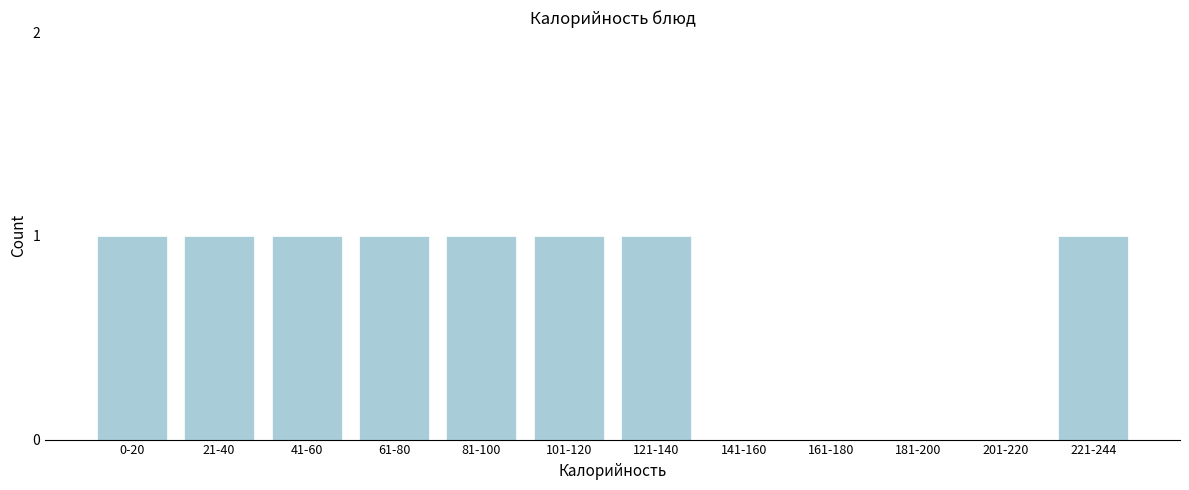

Reading right to left, list all the values displayed in this chart.

221-244=1	201-220=0	181-200=0	161-180=0	141-160=0	121-140=1	101-120=1	81-100=1	61-80=1	41-60=1	21-40=1	0-20=1